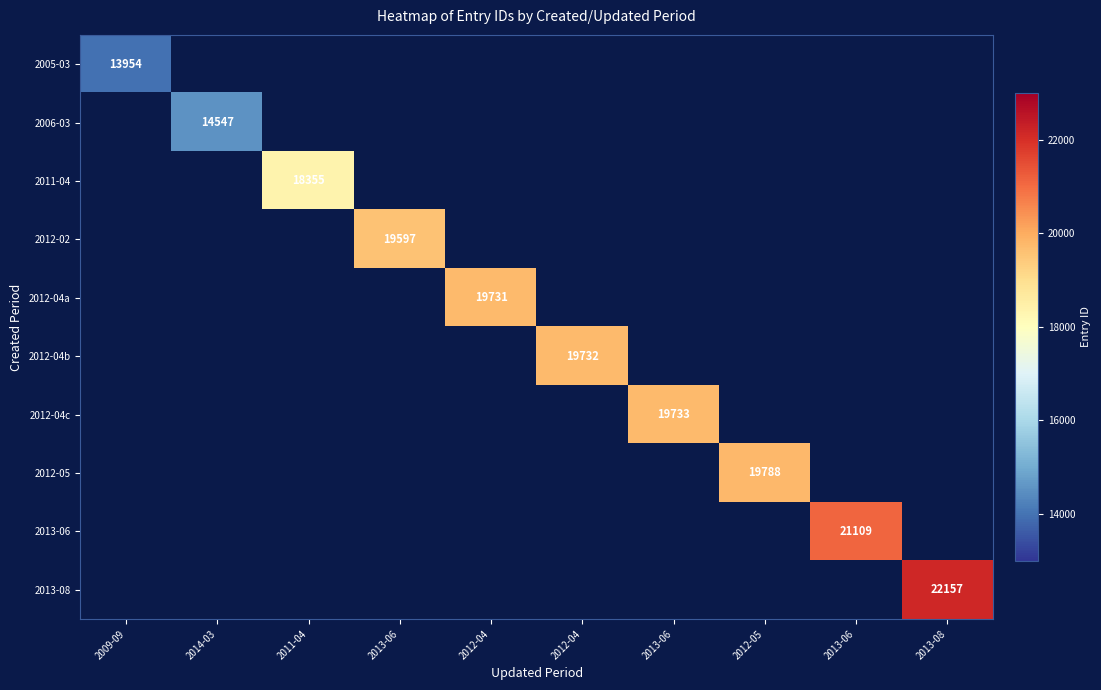

What is the greatest value displayed?

22157.0